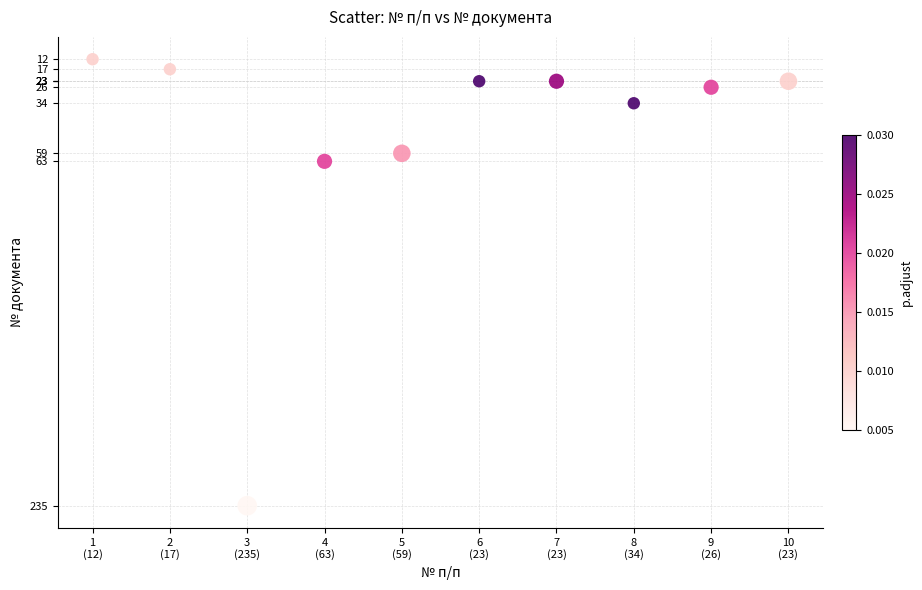

What is the average Y value?

52